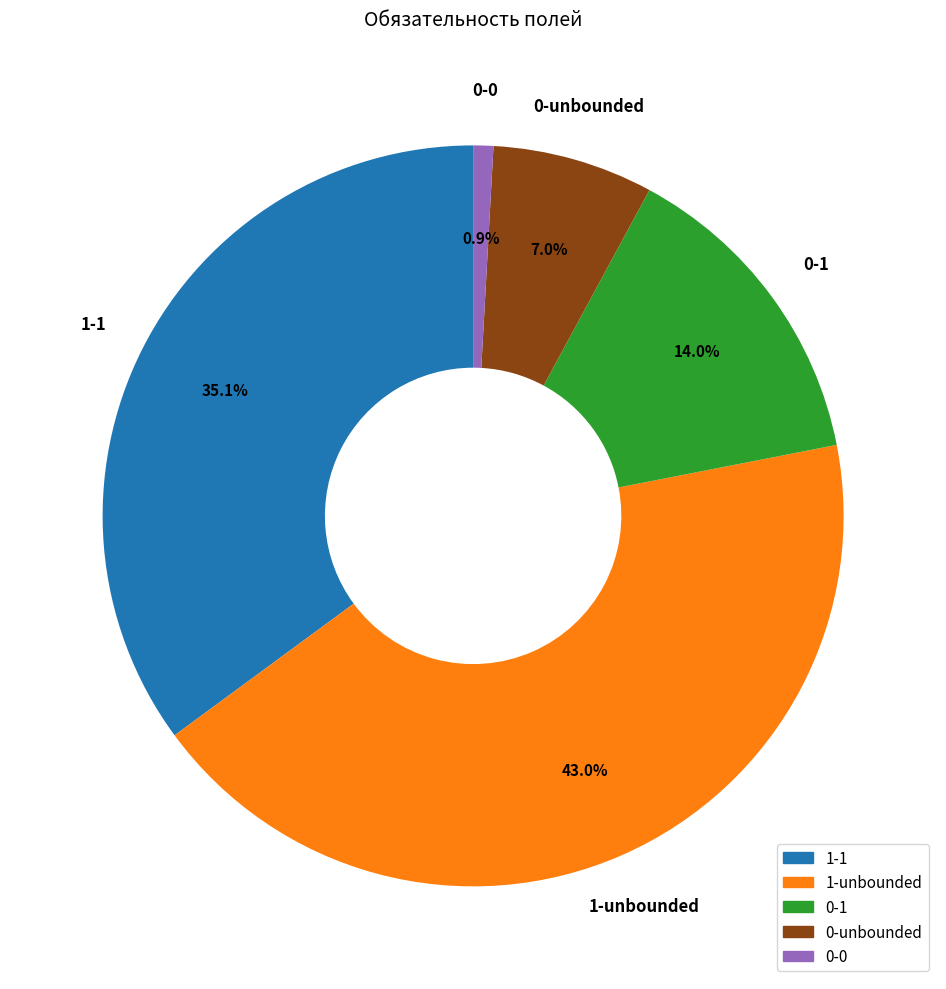

Combined, what portion of the pie is 1-unbounded and 0-1?

57.0%